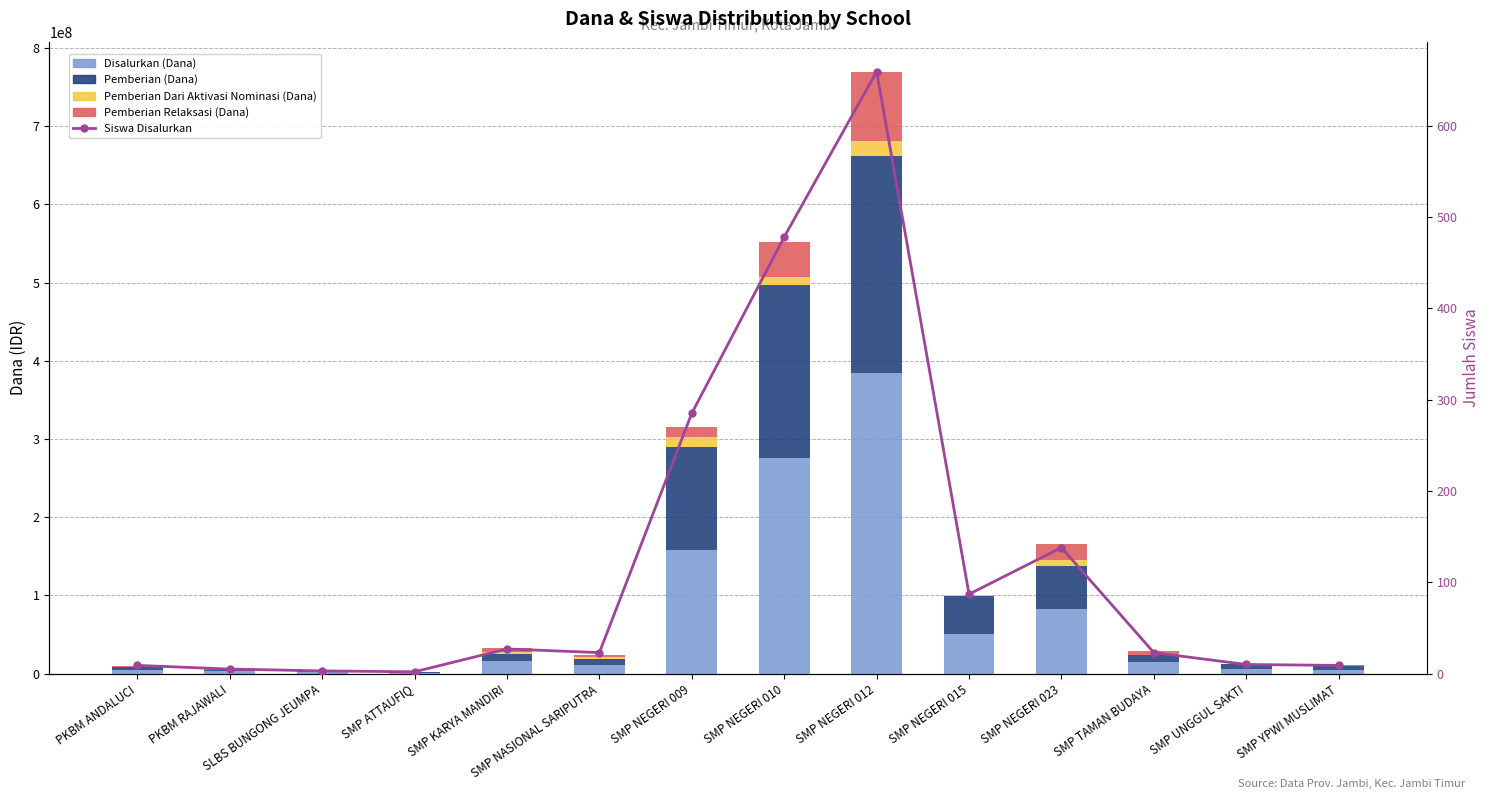

What is the difference between the maximum and minimum values in the Pemberian (Dana) series?

275625000